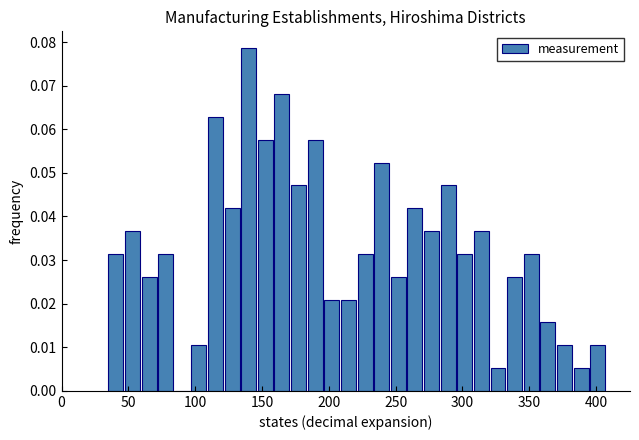

Read against the x-axis, roughly where is the centre of the tallest bar?

140